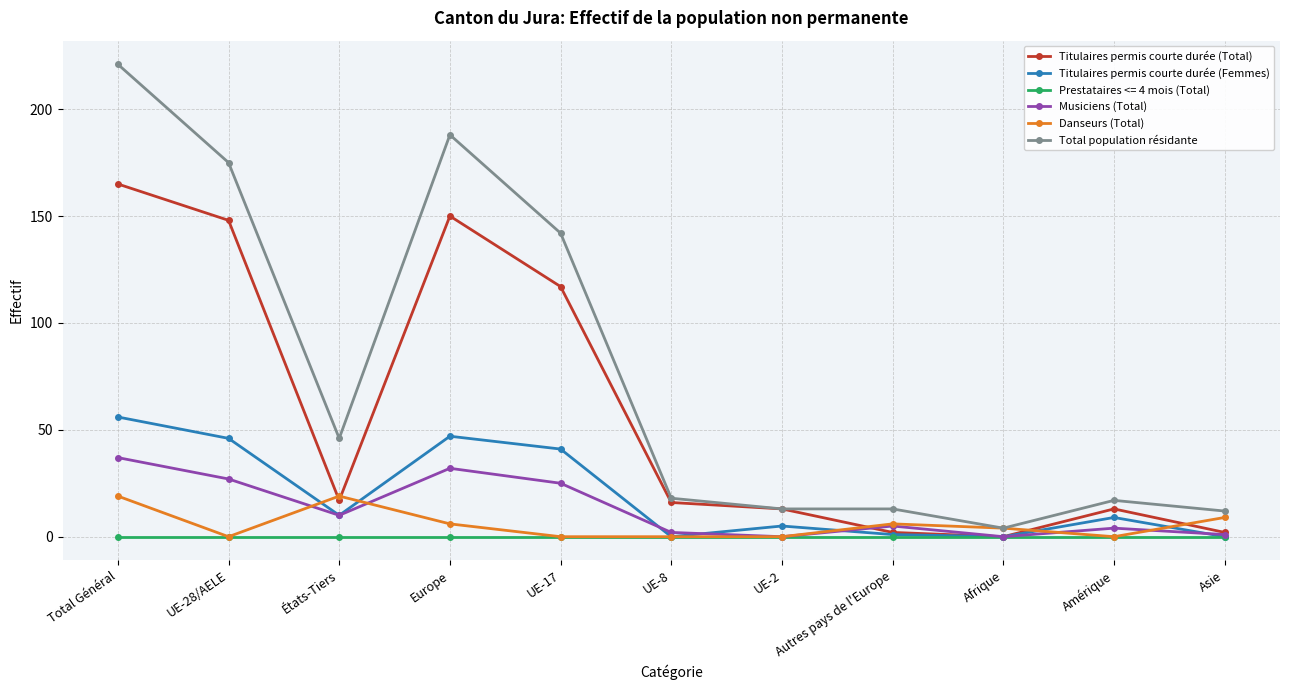

Which category has the lowest value in the Titulaires permis courte durée (Total) series?

Afrique